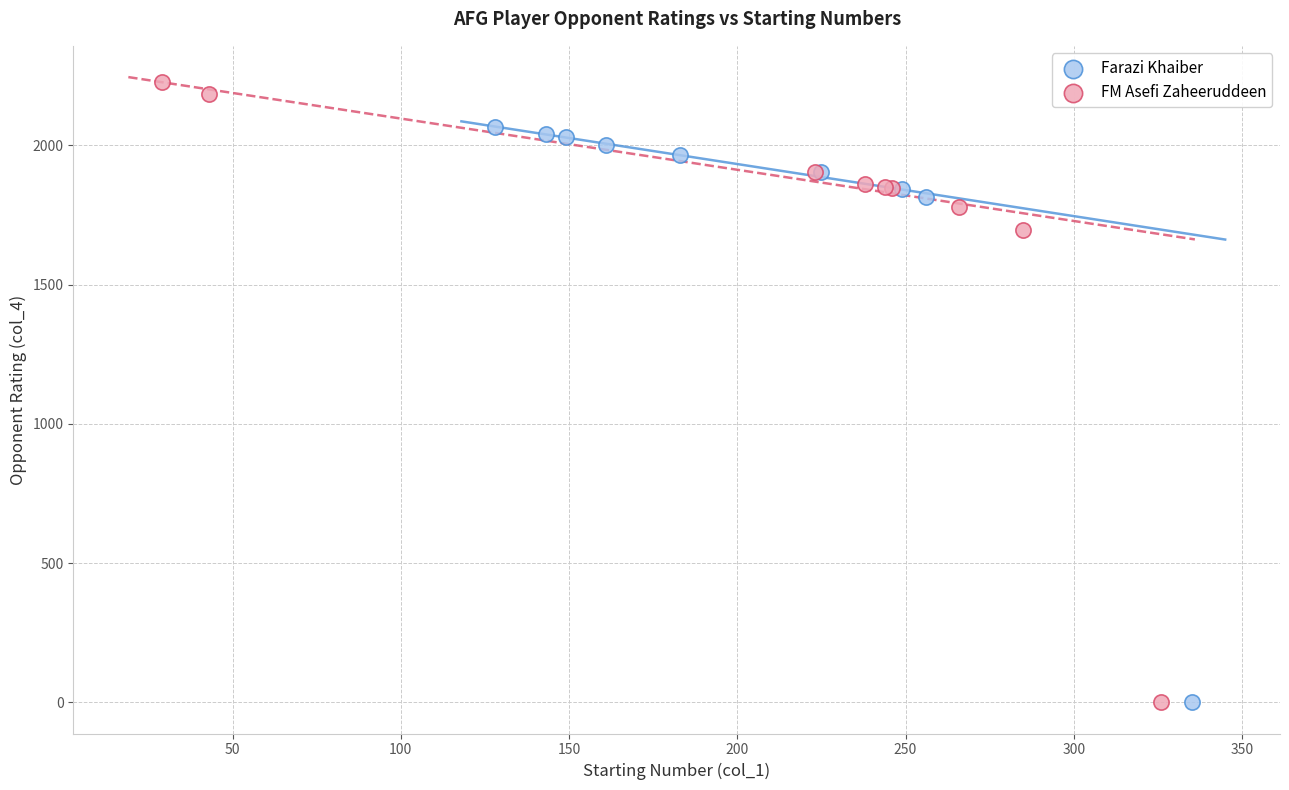

Which series has the largest Y range (max minus min)?

FM Asefi Zaheeruddeen